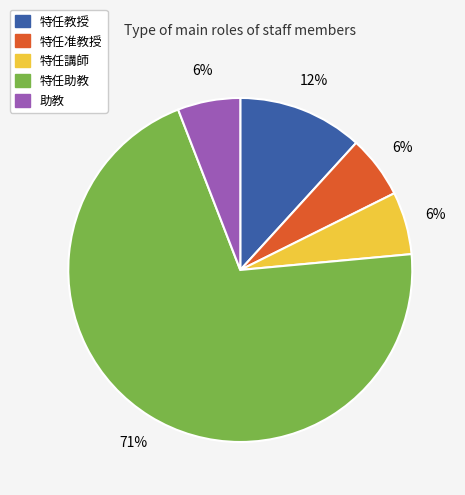

To the nearest percent, what is the difference between the 特任教授 and 特任准教授 slice percentages?

6%